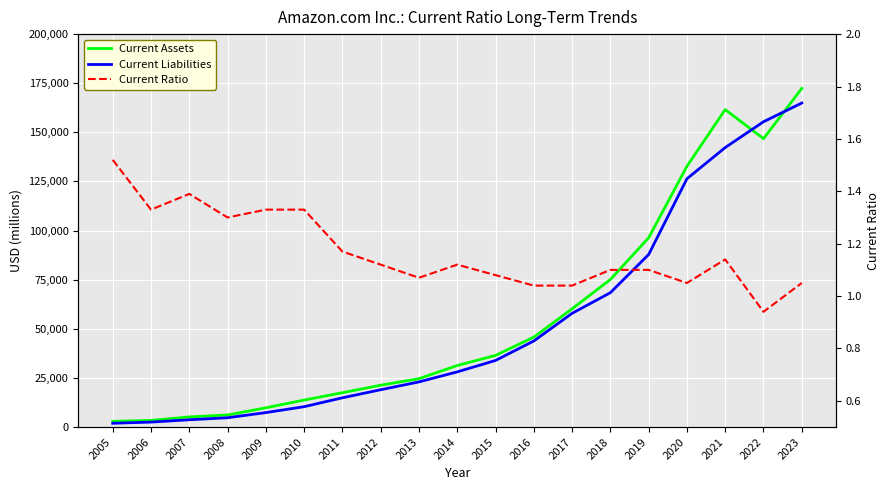

True or false: Current Ratio and Current Assets cross at least once.

False